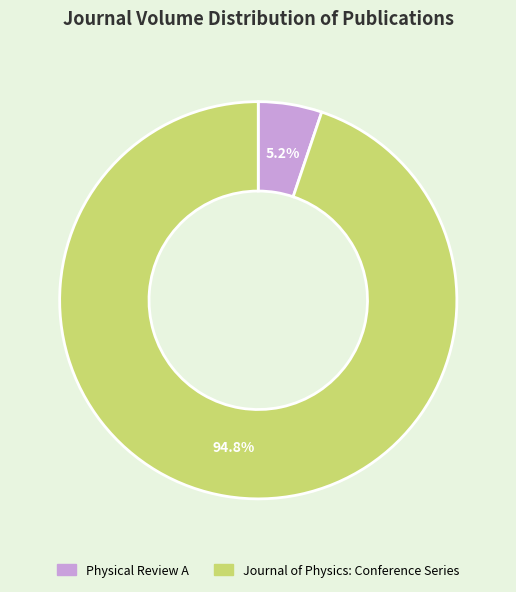

What portion of the pie excludes Journal of Physics: Conference Series?

5.2%